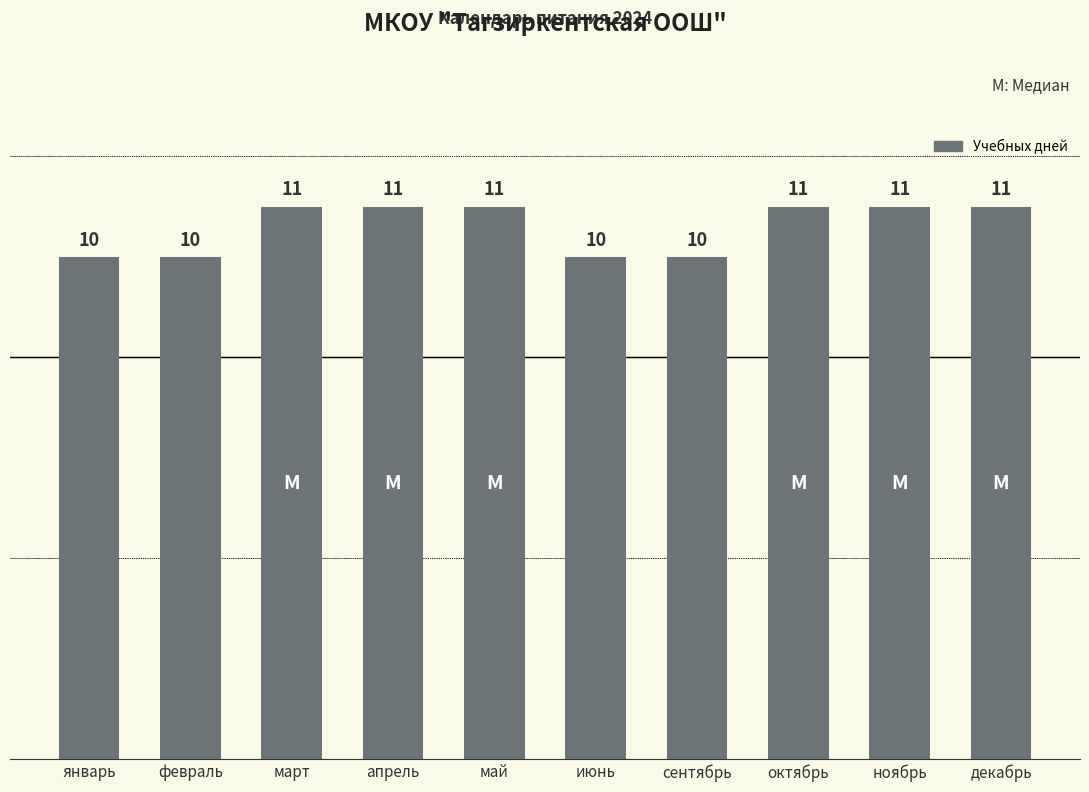

What position from the left is январь?

1